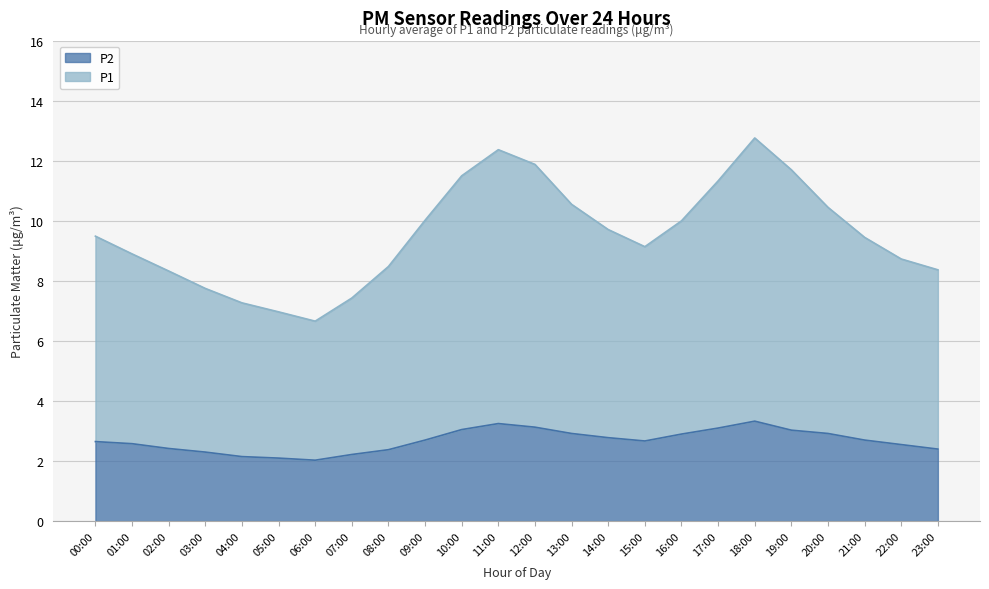

At which label does P1 reach its minimum?

06:00